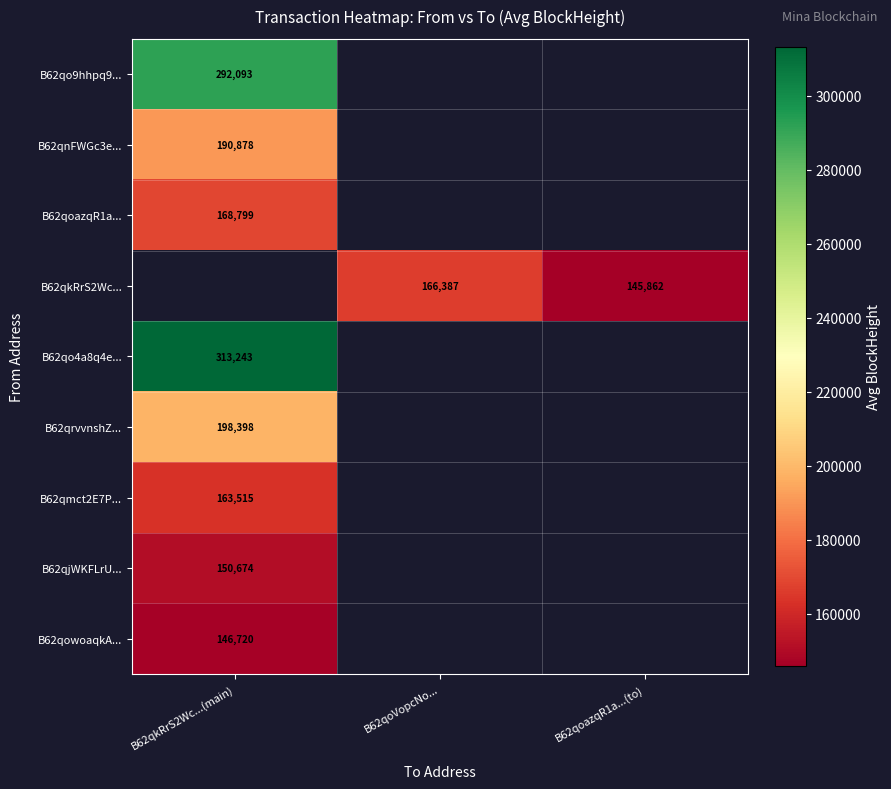

The B62qkRrS2Wc... series shows 94818.2 at B62qoazqR1a...(to). True or false?

False